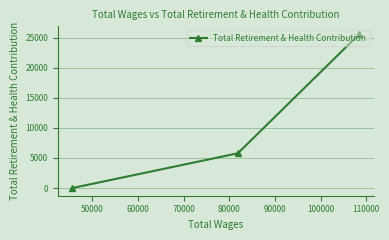

How many data points are less than 5777?

1